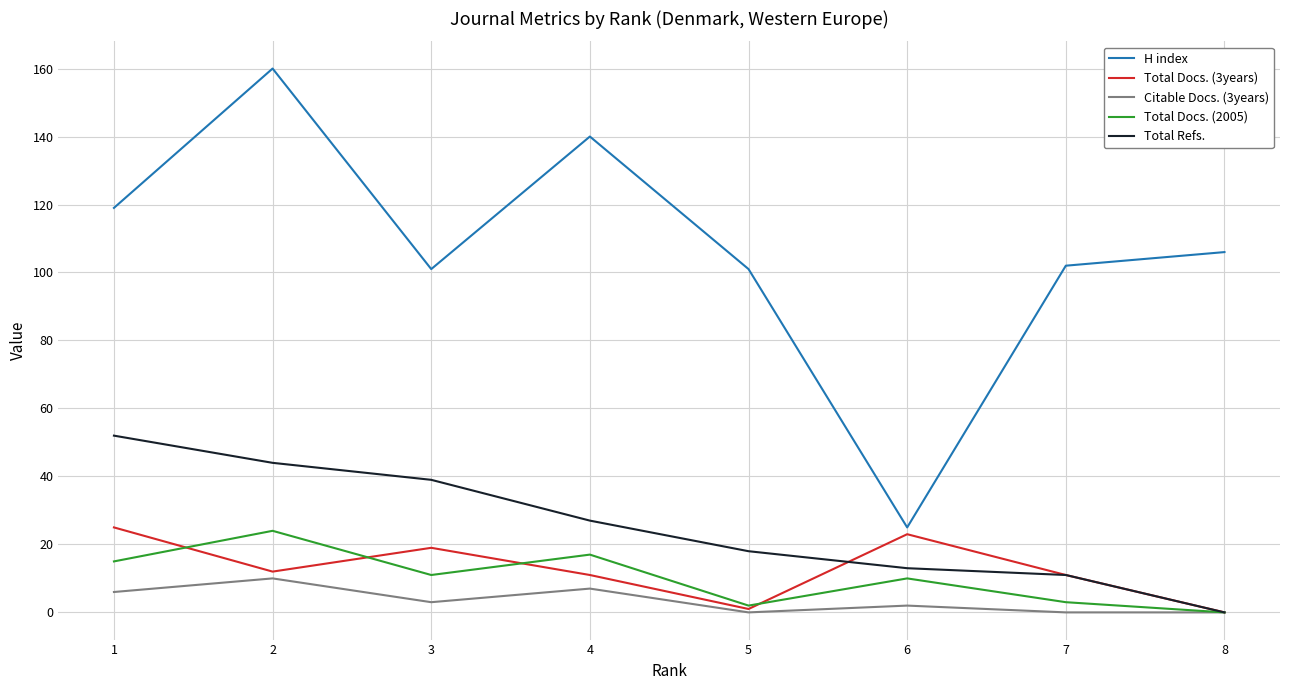

True or false: Total Docs. (2005) and H index intersect in this chart.

False